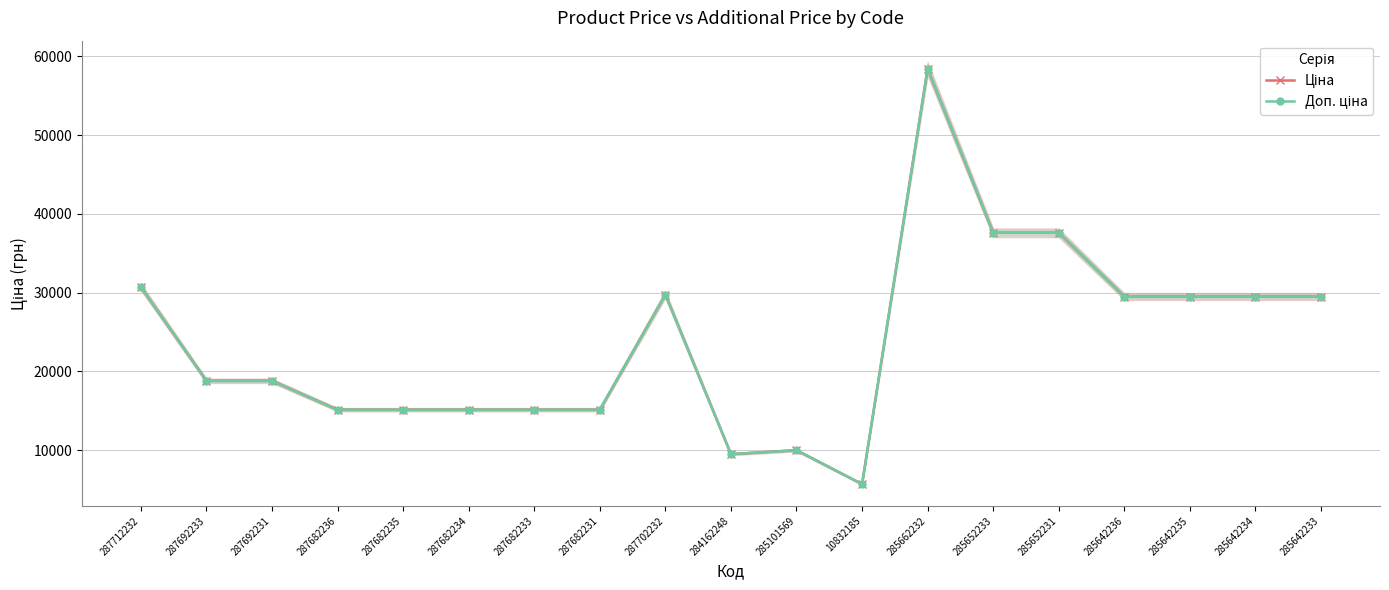

Reading right to left, extract all data points from this chart.

Ціна: 285642233=29491.5	285642234=29491.5	285642235=29491.5	285642236=29491.5	285652231=37593.6	285652233=37593.6	285662232=58426.5	10832185=5673.8	285101569=9975.0	284162248=9480.1	287702232=29747.2	287682231=15120.0	287682233=15120.0	287682234=15120.0	287682235=15120.0	287682236=15120.0	287692231=18796.8	287692233=18796.8	287712232=30717.1
Доп. ціна: 285642233=29491.5	285642234=29491.5	285642235=29491.5	285642236=29491.5	285652231=37593.6	285652233=37593.6	285662232=58426.5	10832185=5673.8	285101569=9975.0	284162248=9480.1	287702232=29747.2	287682231=15120.0	287682233=15120.0	287682234=15120.0	287682235=15120.0	287682236=15120.0	287692231=18796.8	287692233=18796.8	287712232=30717.1